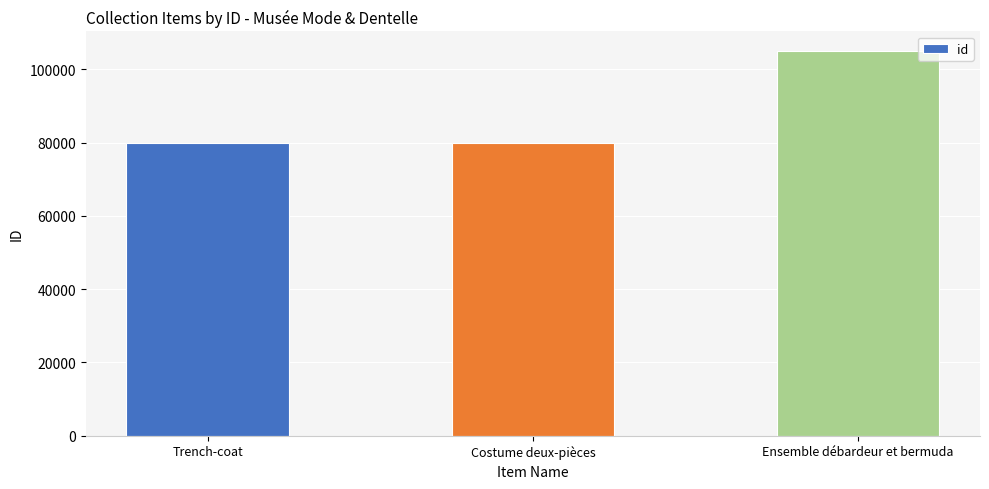

Between Ensemble débardeur et bermuda and Costume deux-pièces, which is larger?

Ensemble débardeur et bermuda